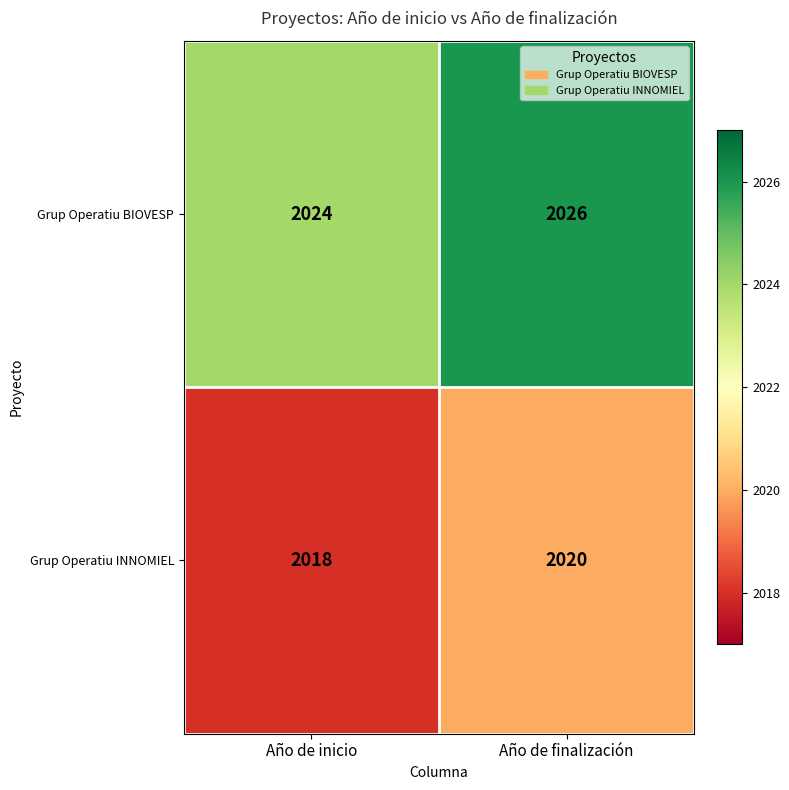

What is the smallest value displayed?

2018